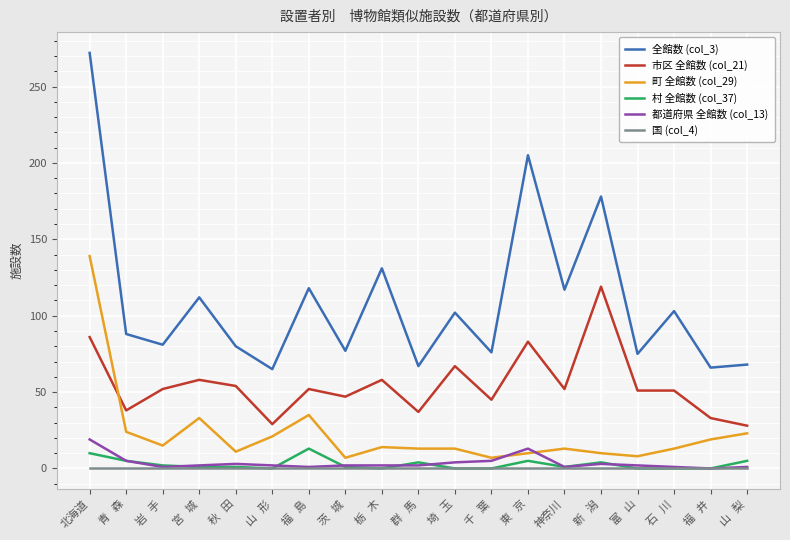

Which series has the largest total across all categories?

全館数 (col_3)